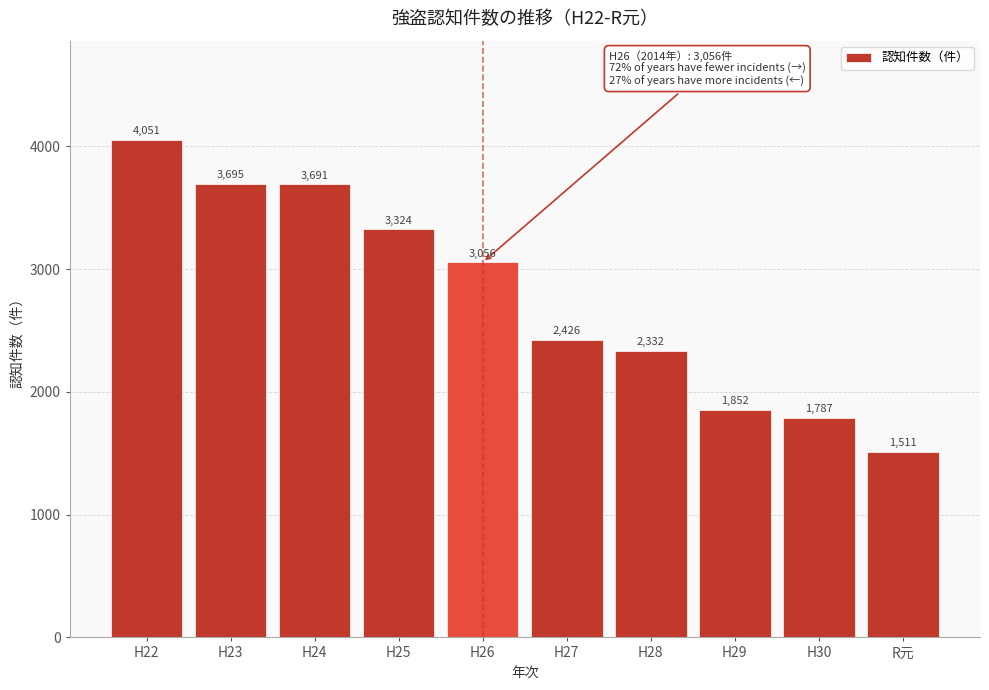

Reading left to right, list all the values displayed in this chart.

4051	3695	3691	3324	3056	2426	2332	1852	1787	1511